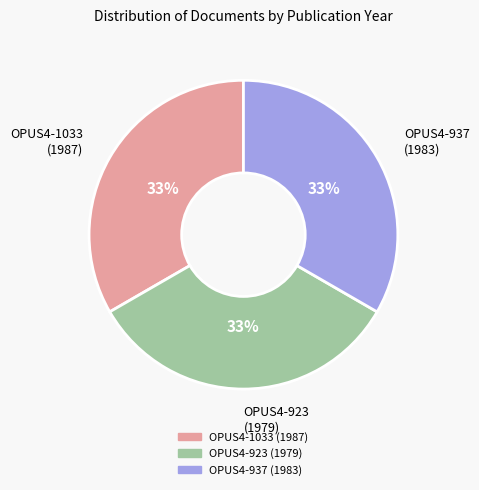

To the nearest percent, what is the average slice percentage?

33%